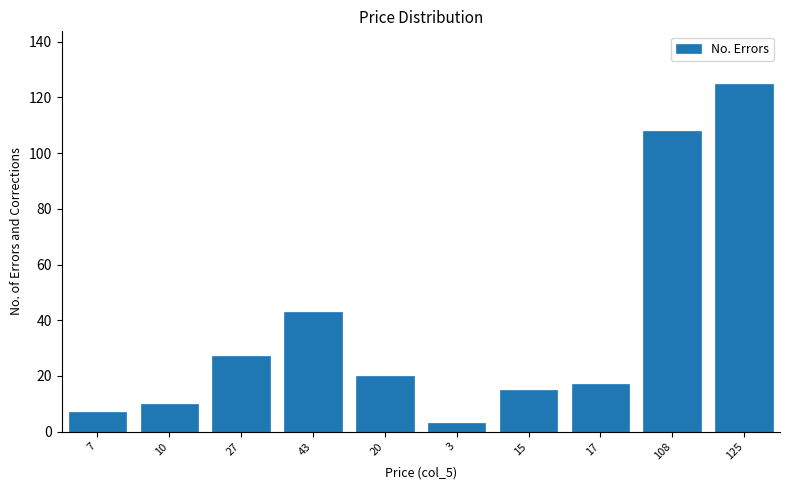

Reading left to right, extract all data points from this chart.

7=7	10=10	27=27	43=43	20=20	3=3	15=15	17=17	108=108	125=125